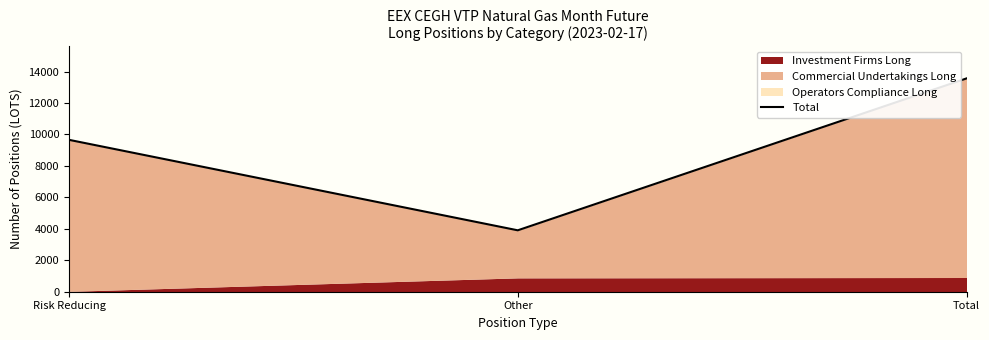

List the labels in order of value, largest first.

Total, Risk Reducing, Other